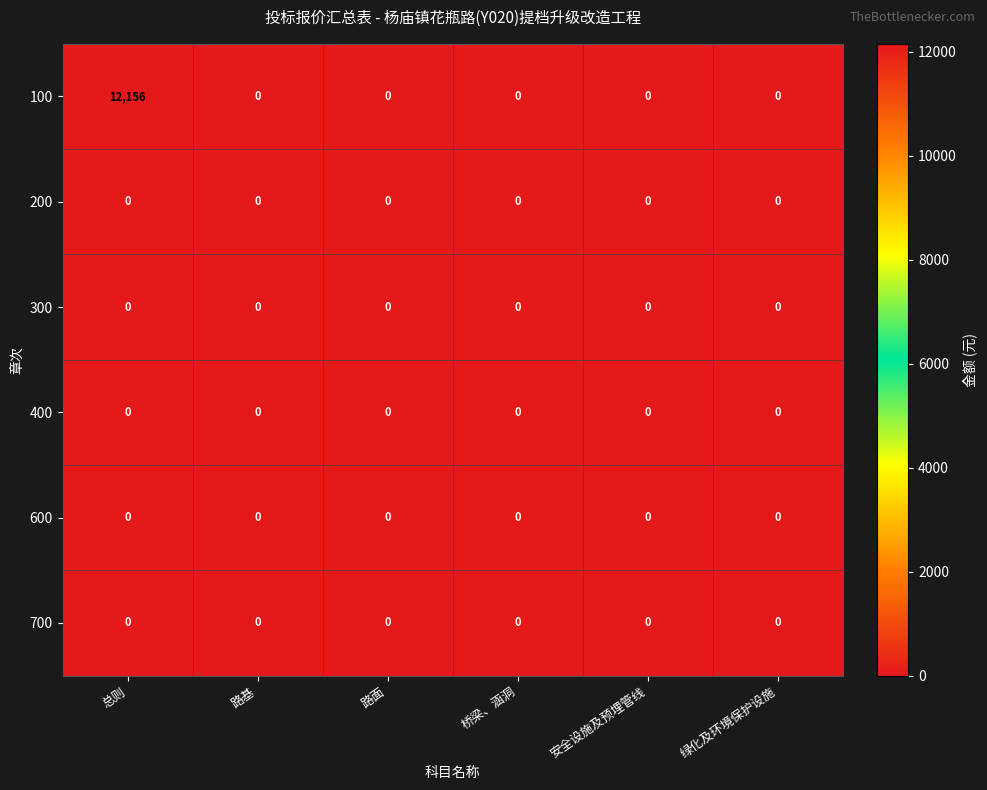

Which category has the highest value across all series?

总则